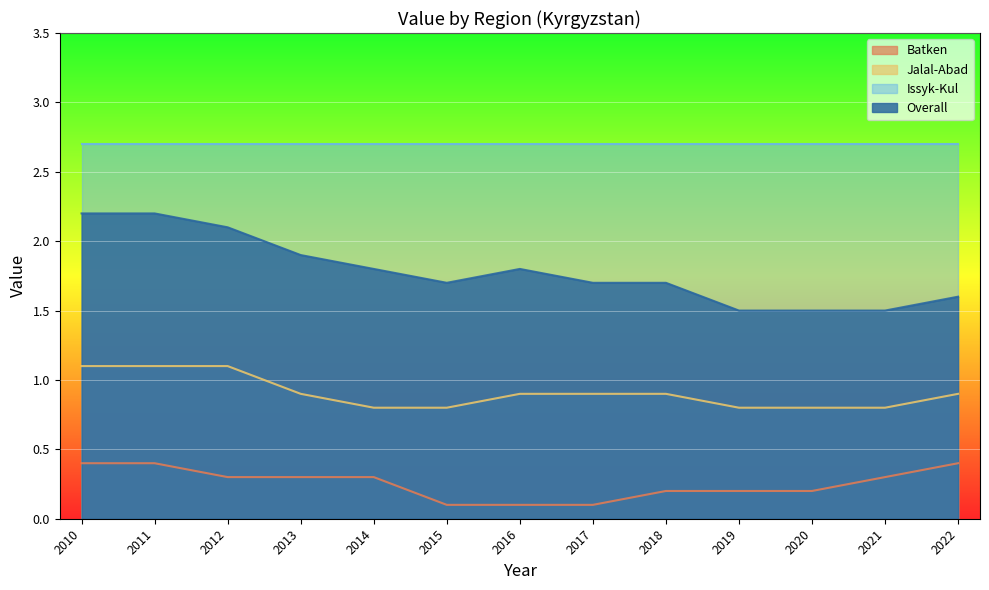

Is the value of Jalal-Abad at 2021 greater than the value of Overall at 2020?

No